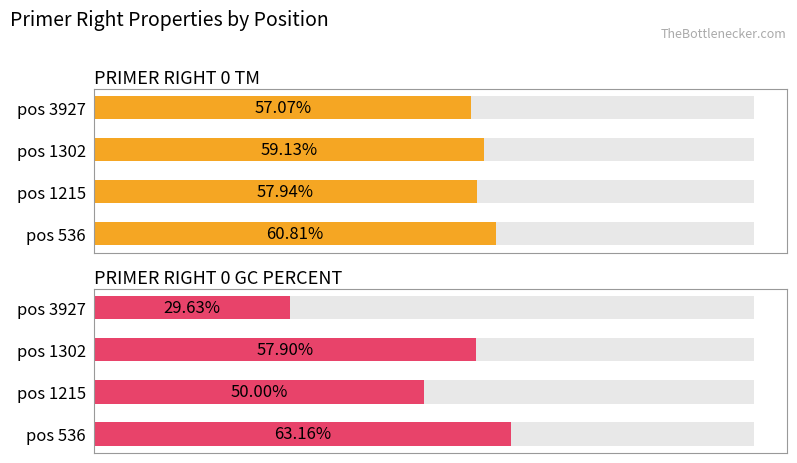

The PRIMER_RIGHT_0_TM series shows 57.1 at pos 3927. True or false?

True